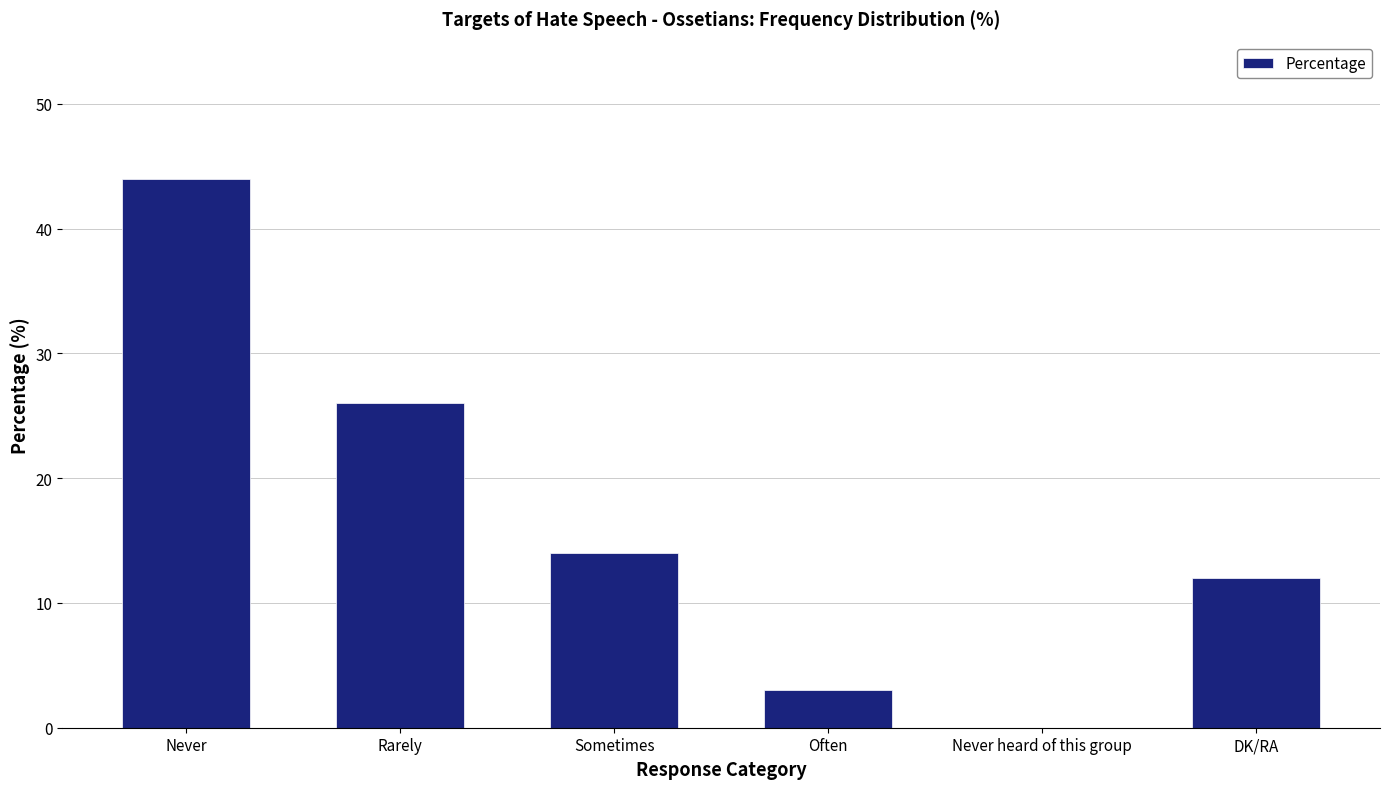

How many values are above zero?

5